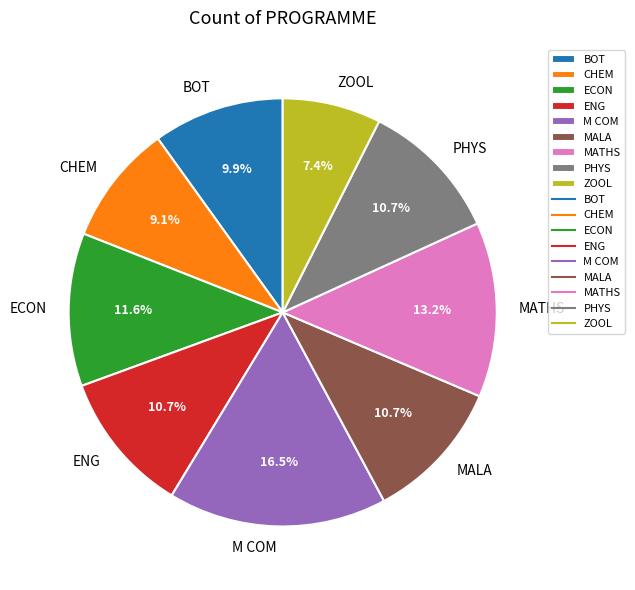

Does any single category account for the majority?

No